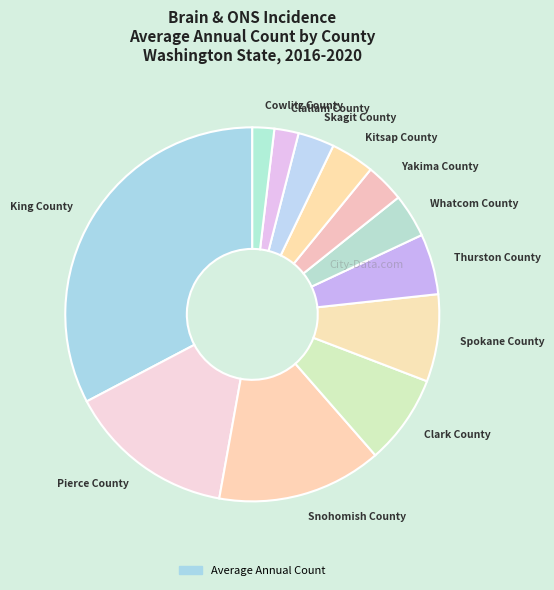

Is there any slice that represents more than half of the pie?

No